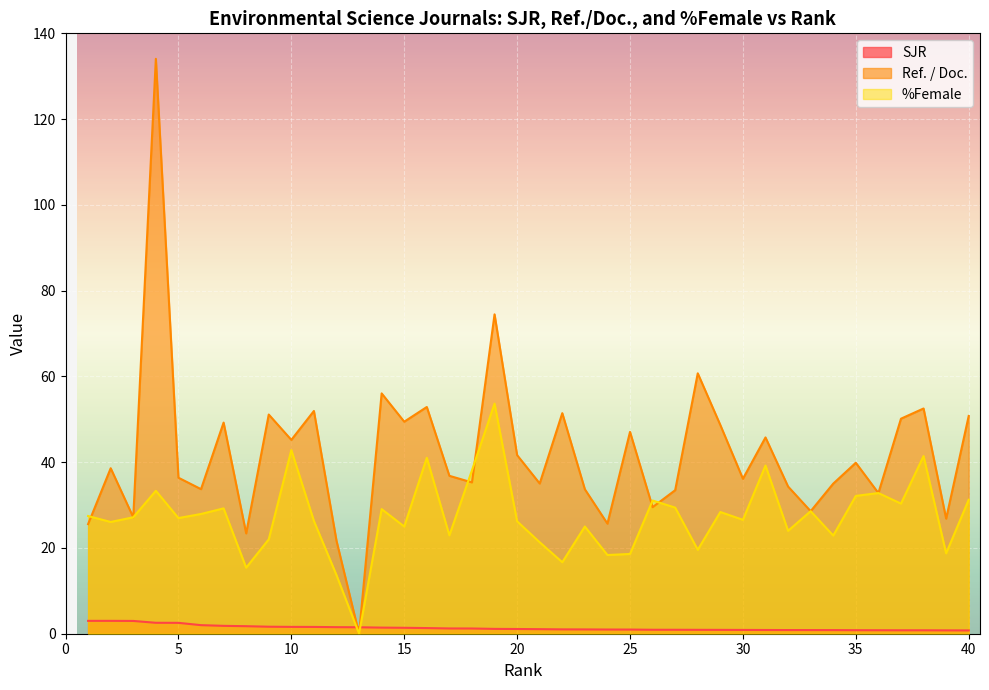

True or false: %Female has a value of 41.4 at 38.

True